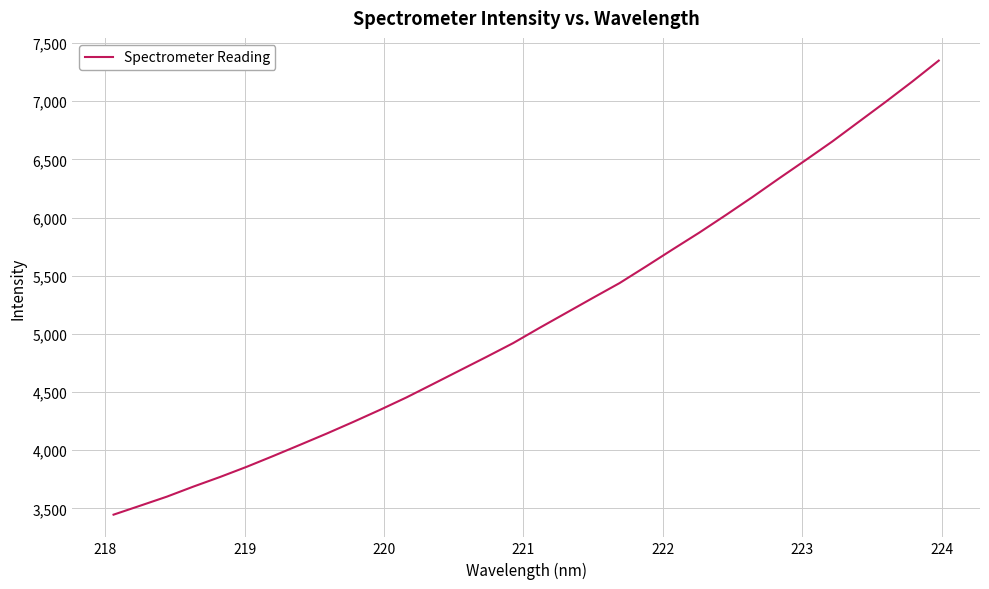

What is the maximum value shown in the chart?

7348.2